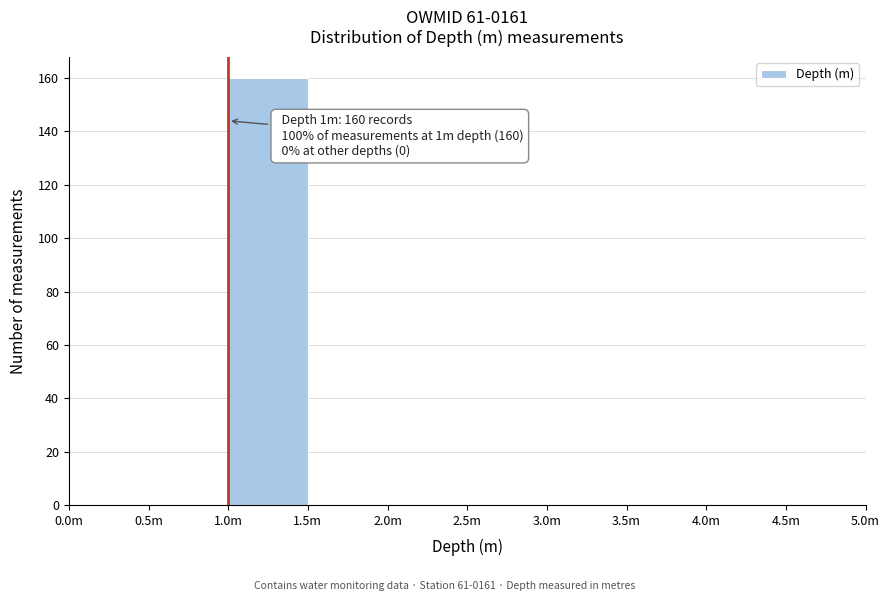

Reading left to right, what are all the values shown in this chart?

0.0m=0	0.5m=0	1.0m=160	1.5m=0	2.0m=0	2.5m=0	3.0m=0	3.5m=0	4.0m=0	4.5m=0